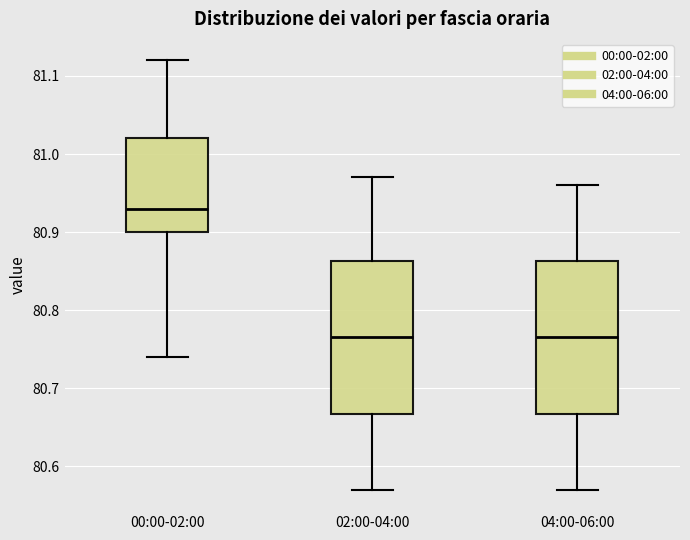

Reading left to right, transcribe this box plot: for each box, give where its median line is, the range the box spans, and where its two whiskers end, as read against the y-axis. The values are not printed on the chart, so give them approximately, as read against the axis.

00:00-02:00: median 80.93, box 80.90 to 81.02, whiskers 80.74 to 81.12
02:00-04:00: median 80.77, box 80.67 to 80.86, whiskers 80.57 to 80.97
04:00-06:00: median 80.77, box 80.67 to 80.86, whiskers 80.57 to 80.96